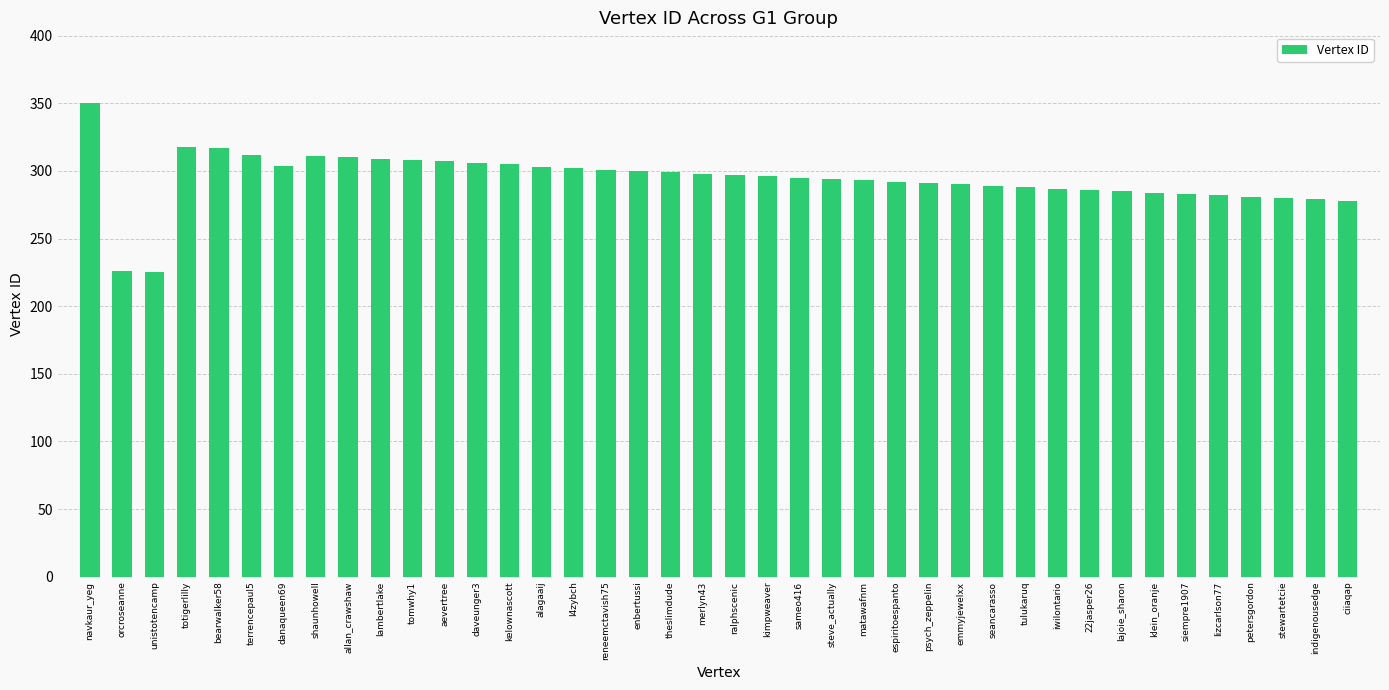

What is the label of the 22nd bar from the left?

kimpweaver